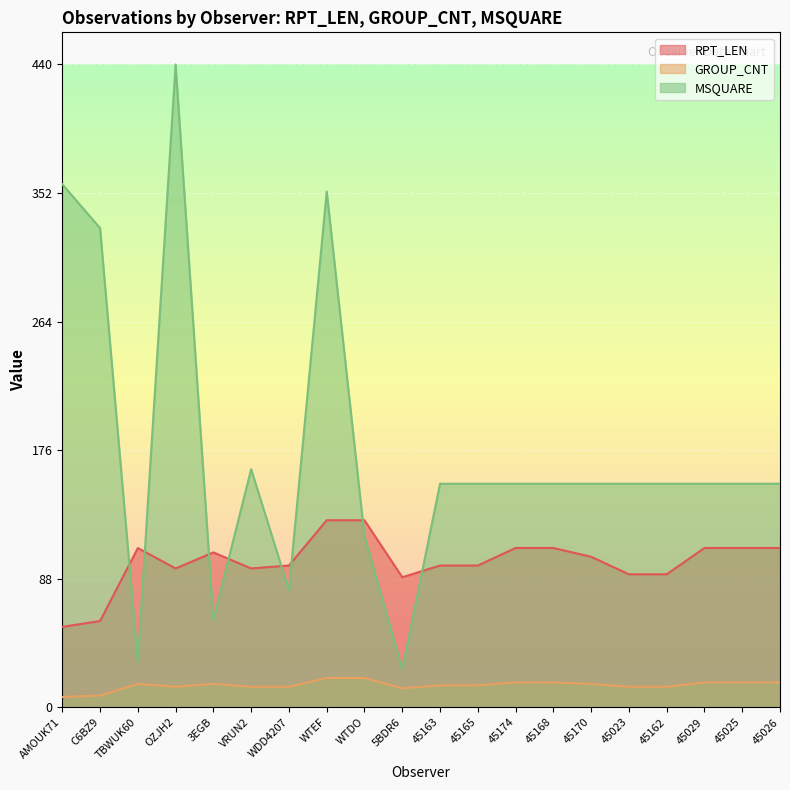

Which series has the widest spread of values?

MSQUARE